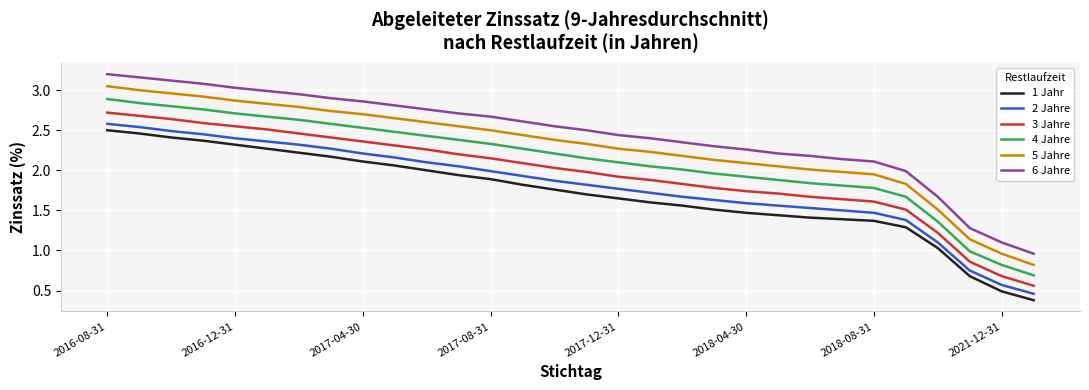

True or false: 2 Jahre has more than 2 points higher than both neighbors.

False